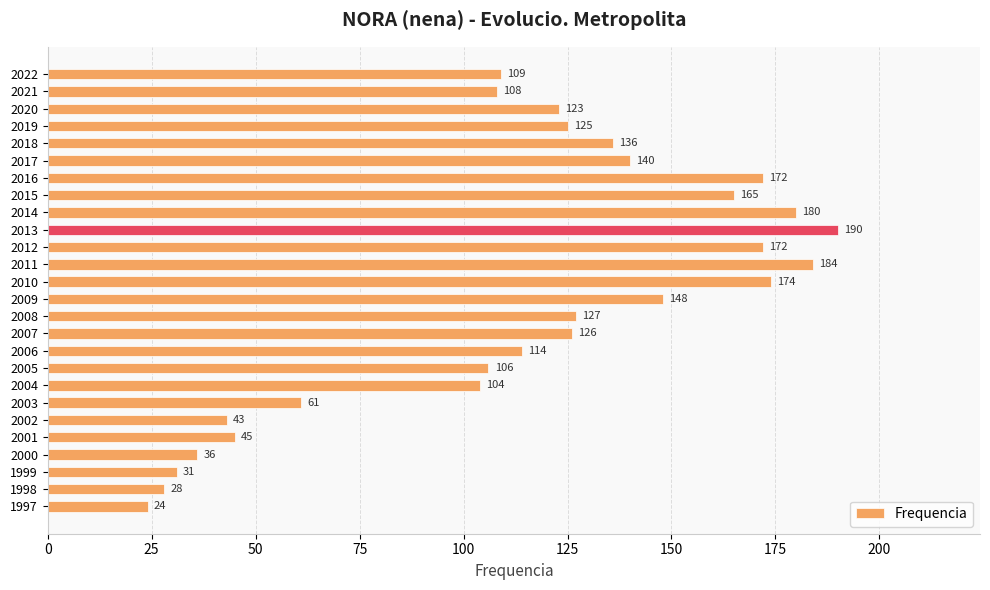

How many categories are shown in the chart?

26